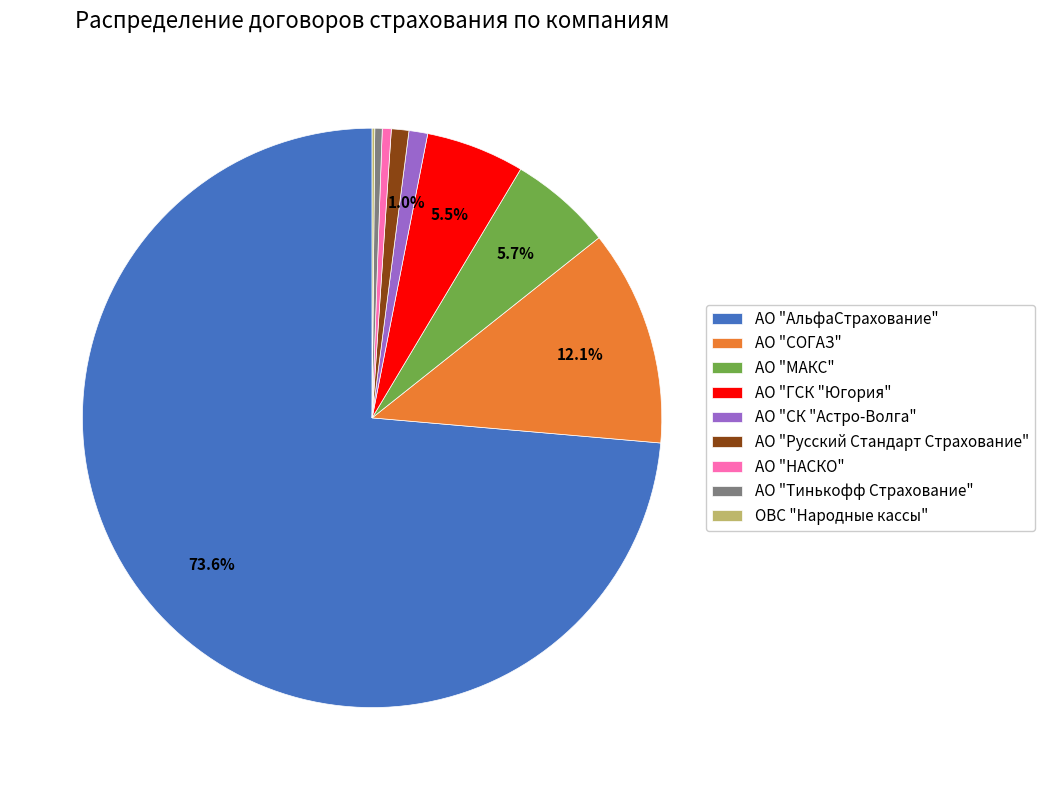

Which slice is the largest?

АО "АльфаСтрахование"